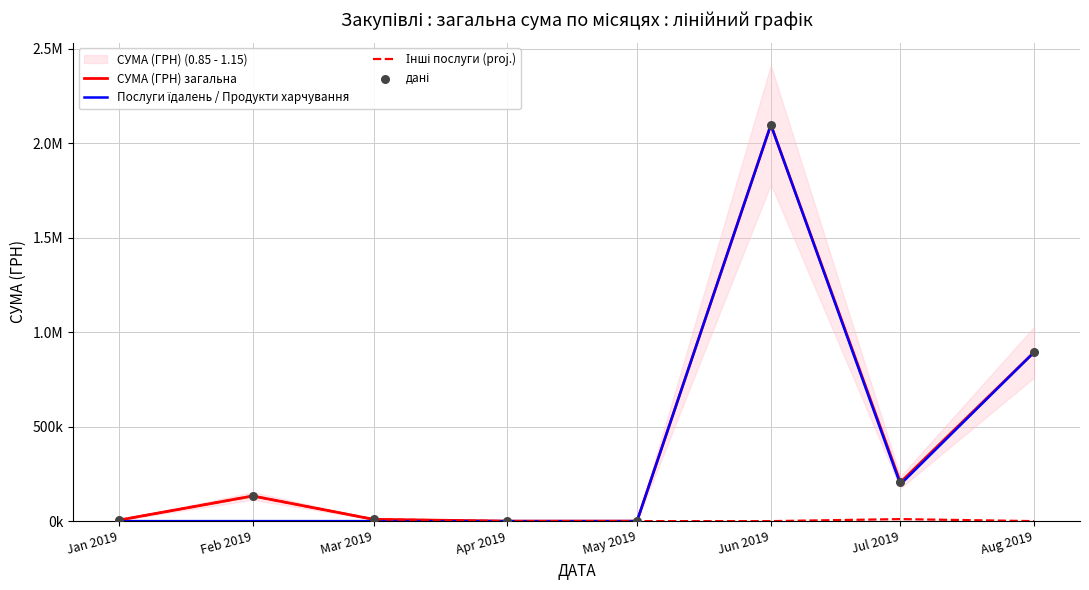

What are all the series names shown in the legend?

СУМА (ГРН) загальна, Послуги їдалень / Продукти харчування, Інші послуги (proj.), дані